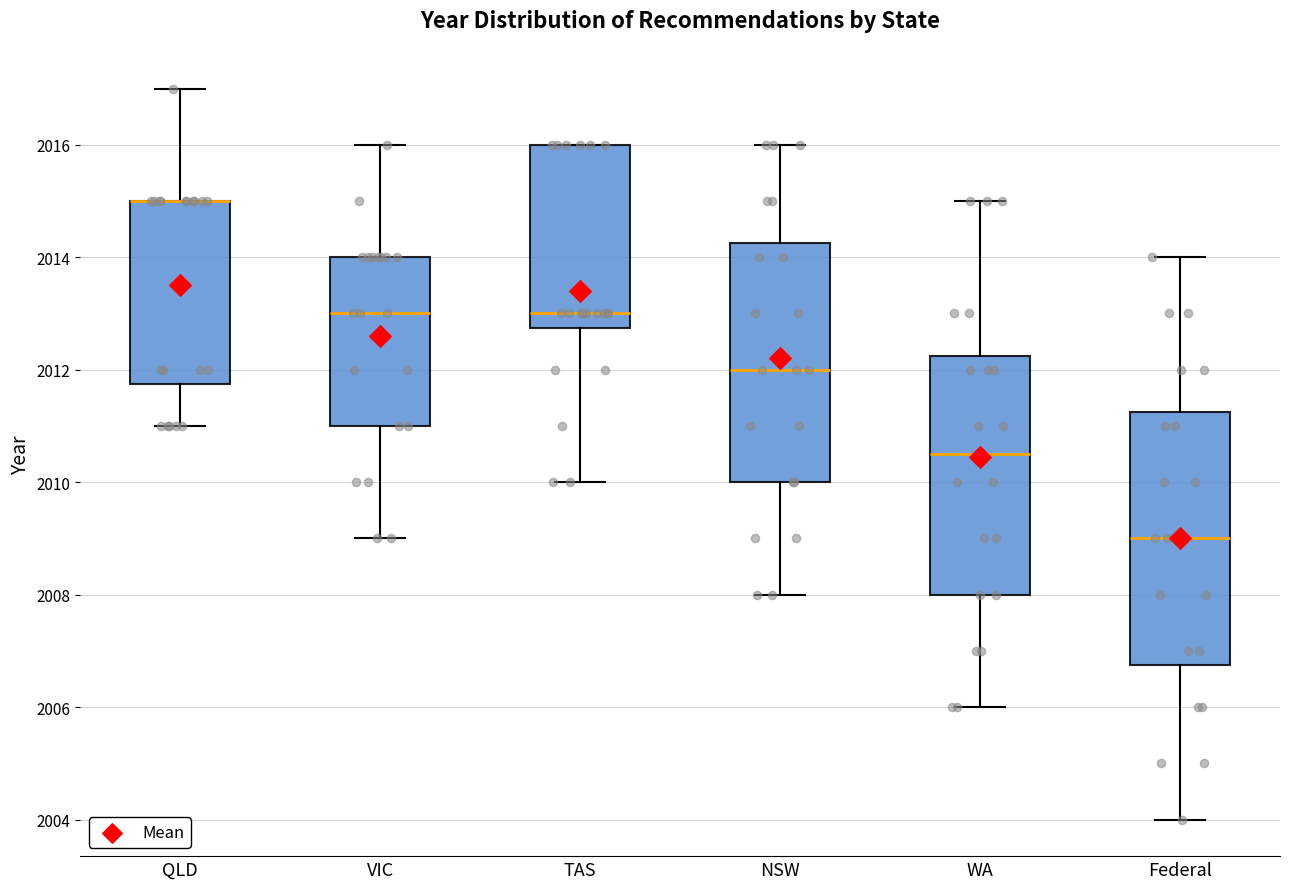

Reading left to right, read every box against the y-axis: the position of its median line, the range the box covers, and the ends of its whiskers. The values are not printed on the chart, so give them approximately, as read against the axis.

QLD: median 2015.0 (drawn on the box's upper edge), box 2011.8 to 2015.0, whiskers 2011.0 to 2017.0
VIC: median 2013.0, box 2011.0 to 2014.0, whiskers 2009.0 to 2016.0
TAS: median 2013.0, box 2012.8 to 2016.0, whiskers 2010.0 to 2016.0
NSW: median 2012.0, box 2010.0 to 2014.2, whiskers 2008.0 to 2016.0
WA: median 2010.6, box 2008.0 to 2012.2, whiskers 2006.0 to 2015.0
Federal: median 2009.0, box 2006.8 to 2011.2, whiskers 2004.0 to 2014.0